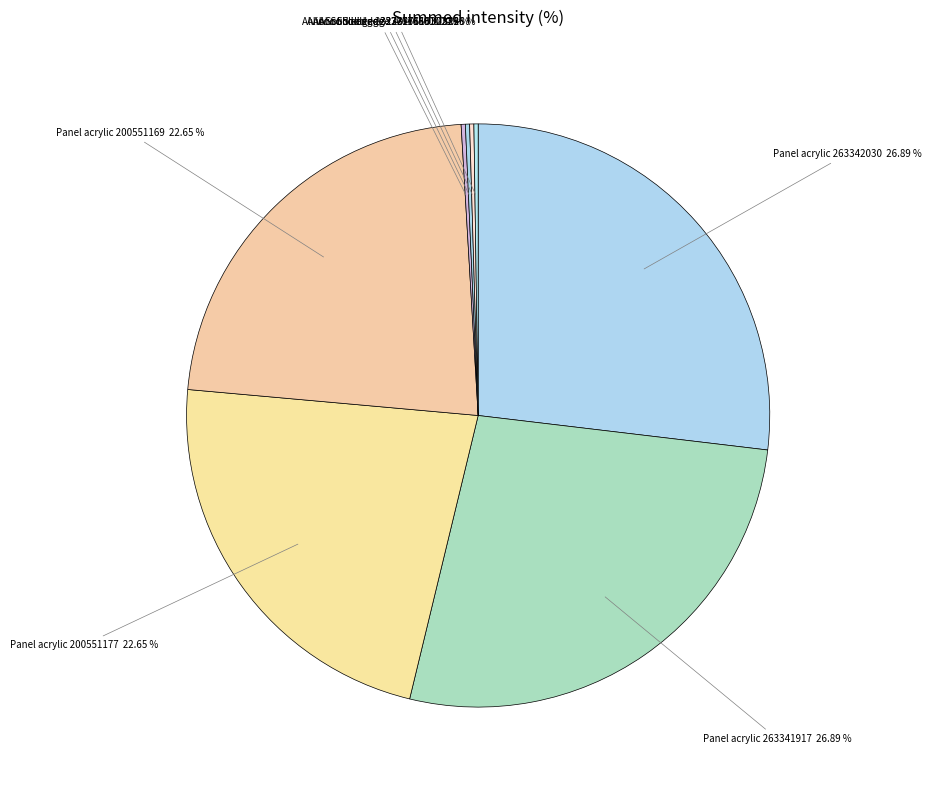

Does Panel acrylic 263341917 represent more than half of the total?

No